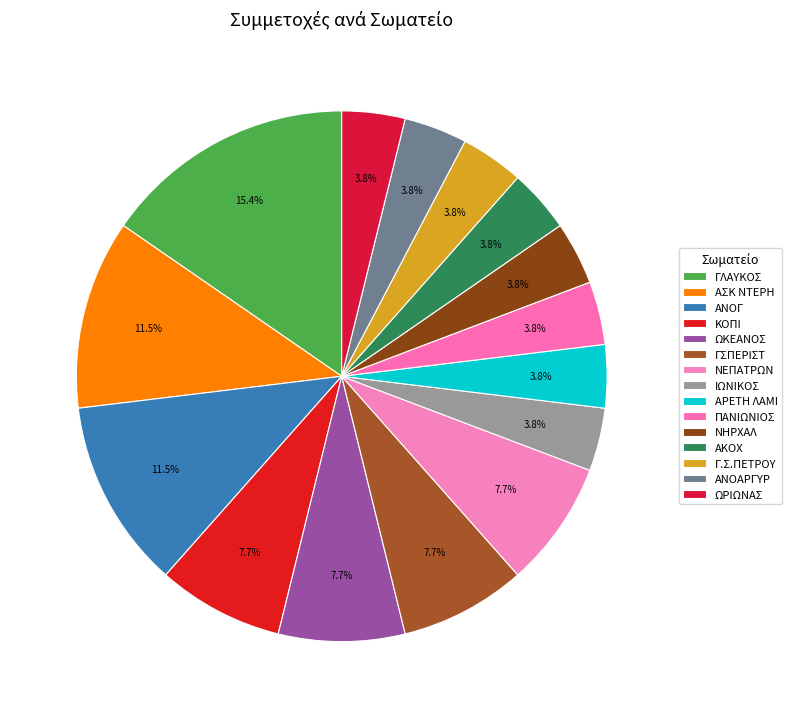

What portion of the pie excludes ΑΣΚ ΝΤΕΡΗ?

88.5%